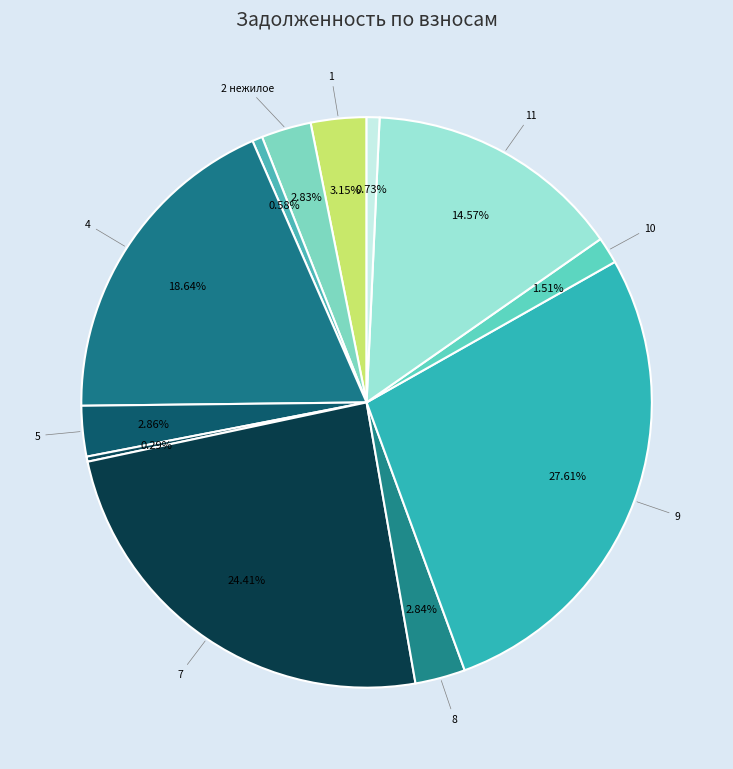

Is there a majority slice in this chart?

No